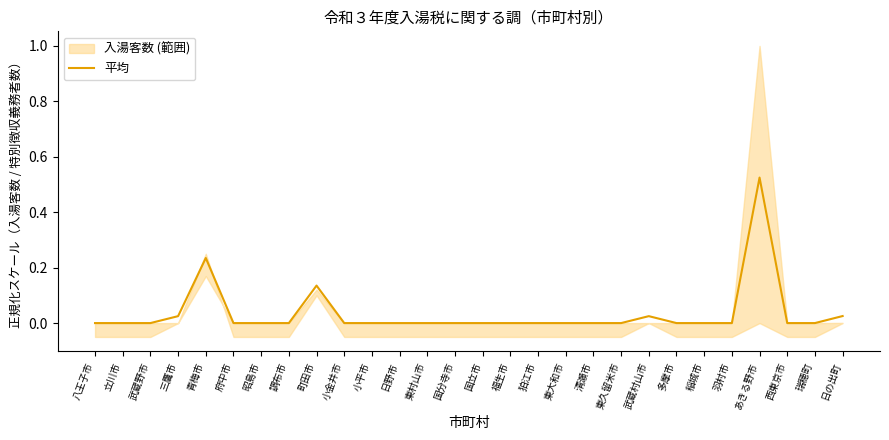

The chart shows a value of 0.0 at 稲城市. True or false?

True